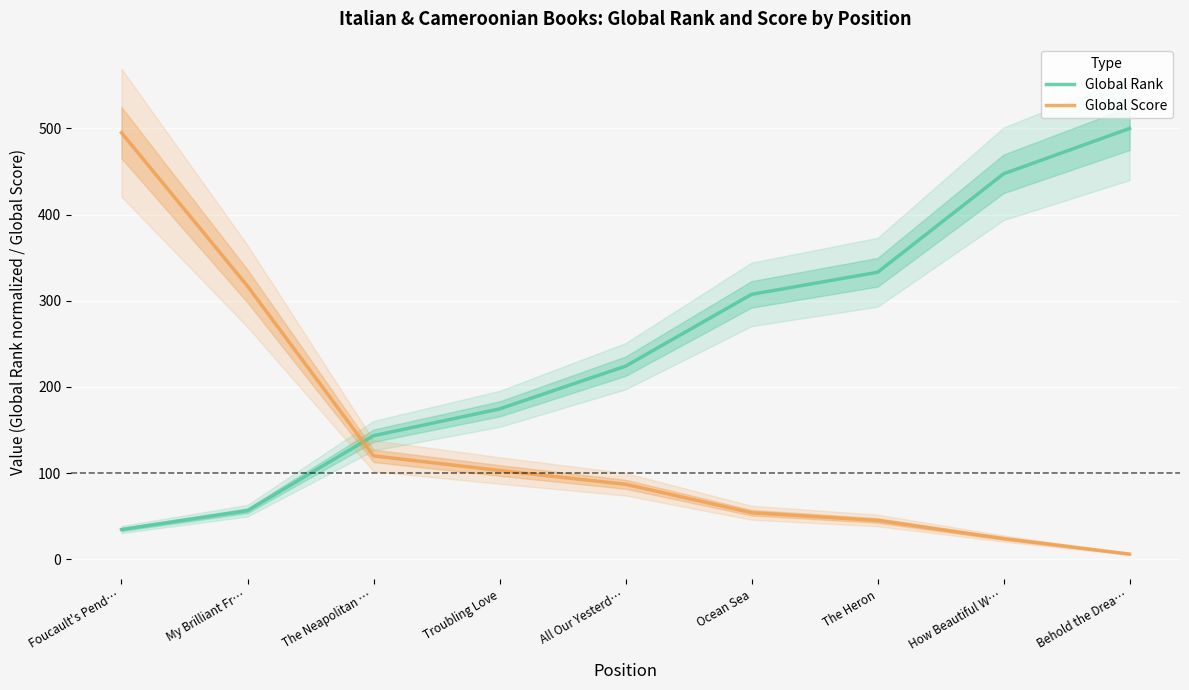

Which series has the widest spread of values?

Global Score